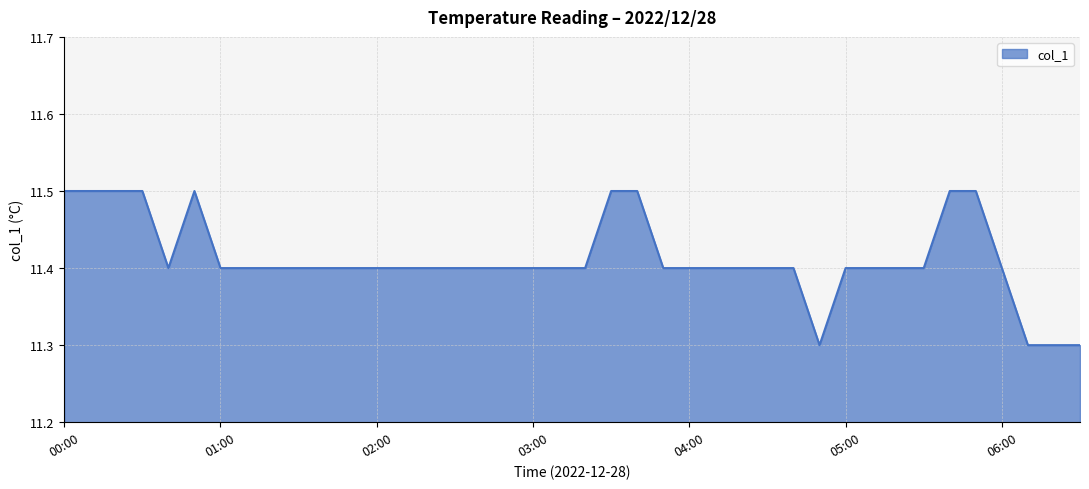

What is the maximum value shown in the chart?

11.5